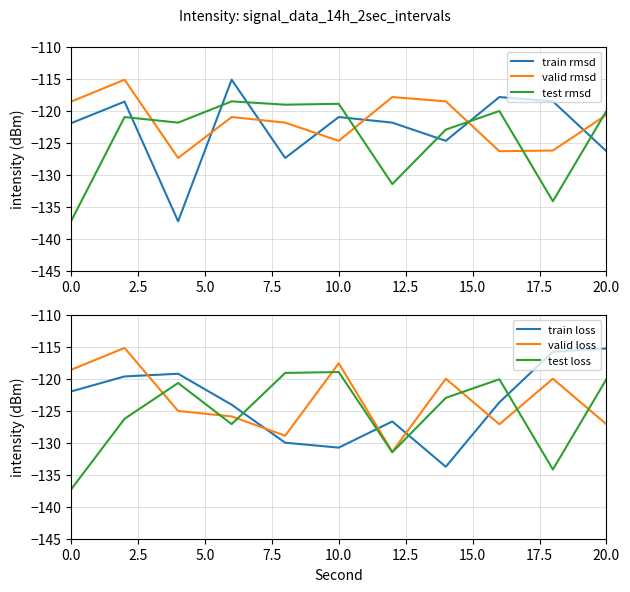

What is the difference between the maximum and minimum values in the train rmsd series?

22.1